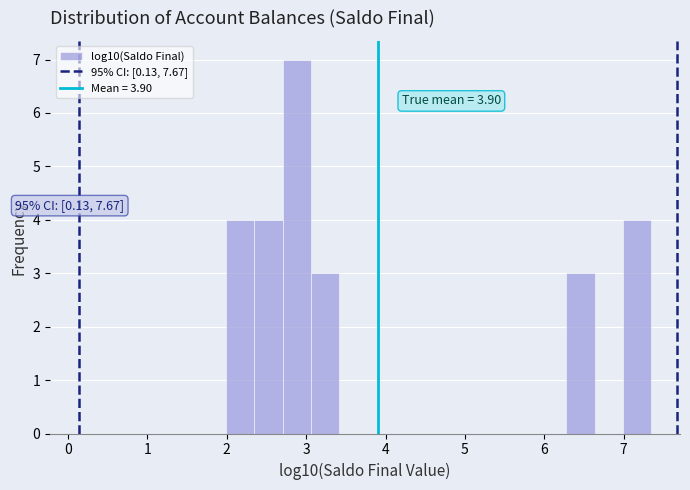

Around what value on the x-axis is the tallest bar? Give the approximate position of its centre, as read against the axis.

2.9